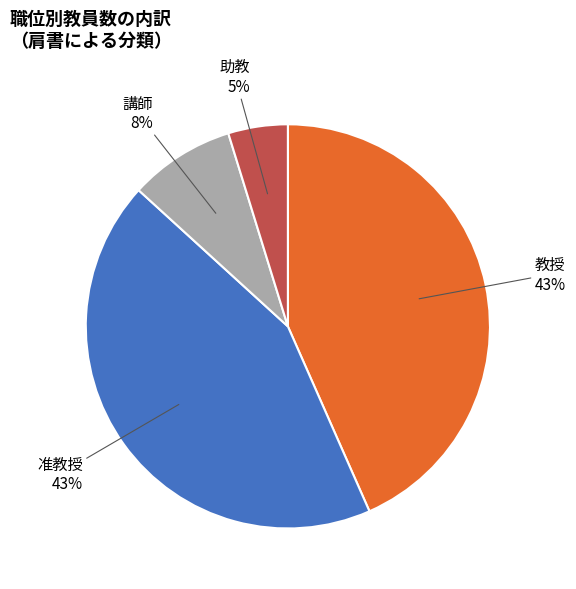

Is there a majority slice in this chart?

No